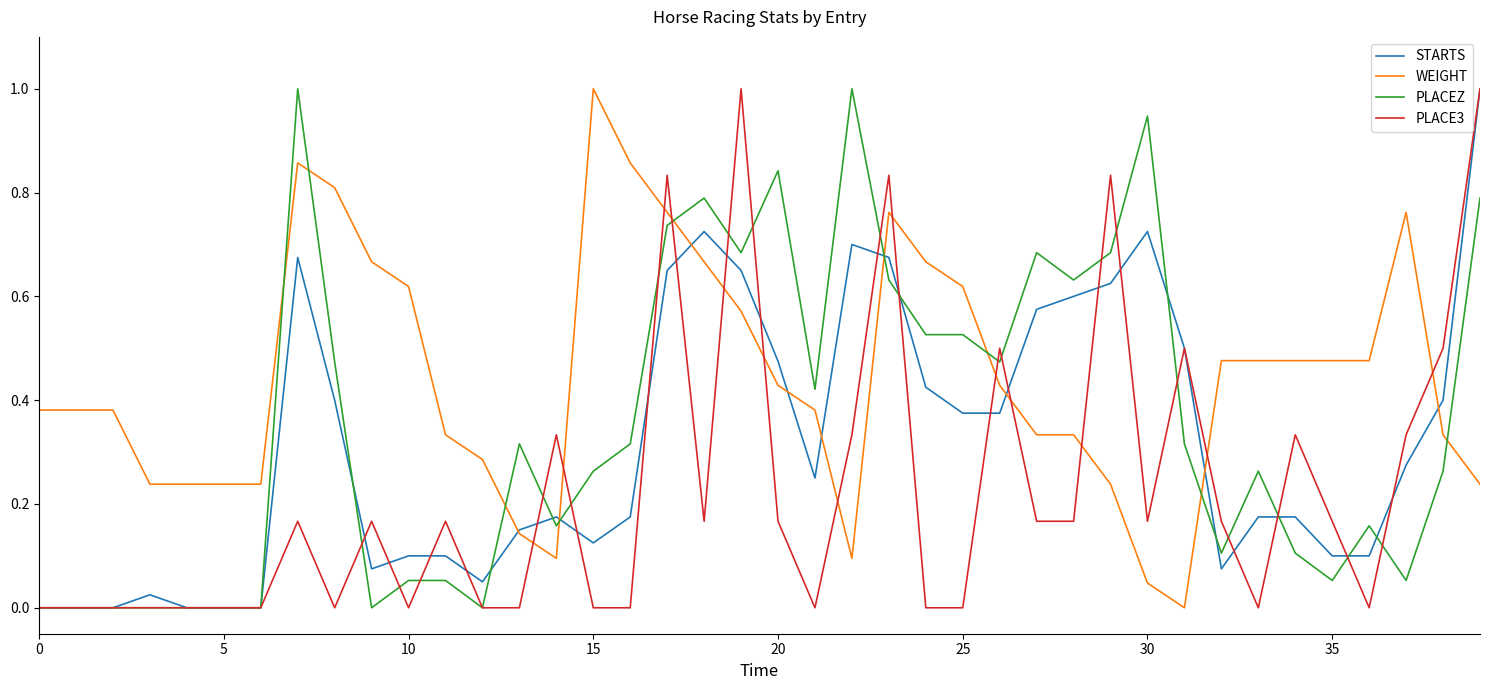

Which series has the largest total across all categories?

WEIGHT